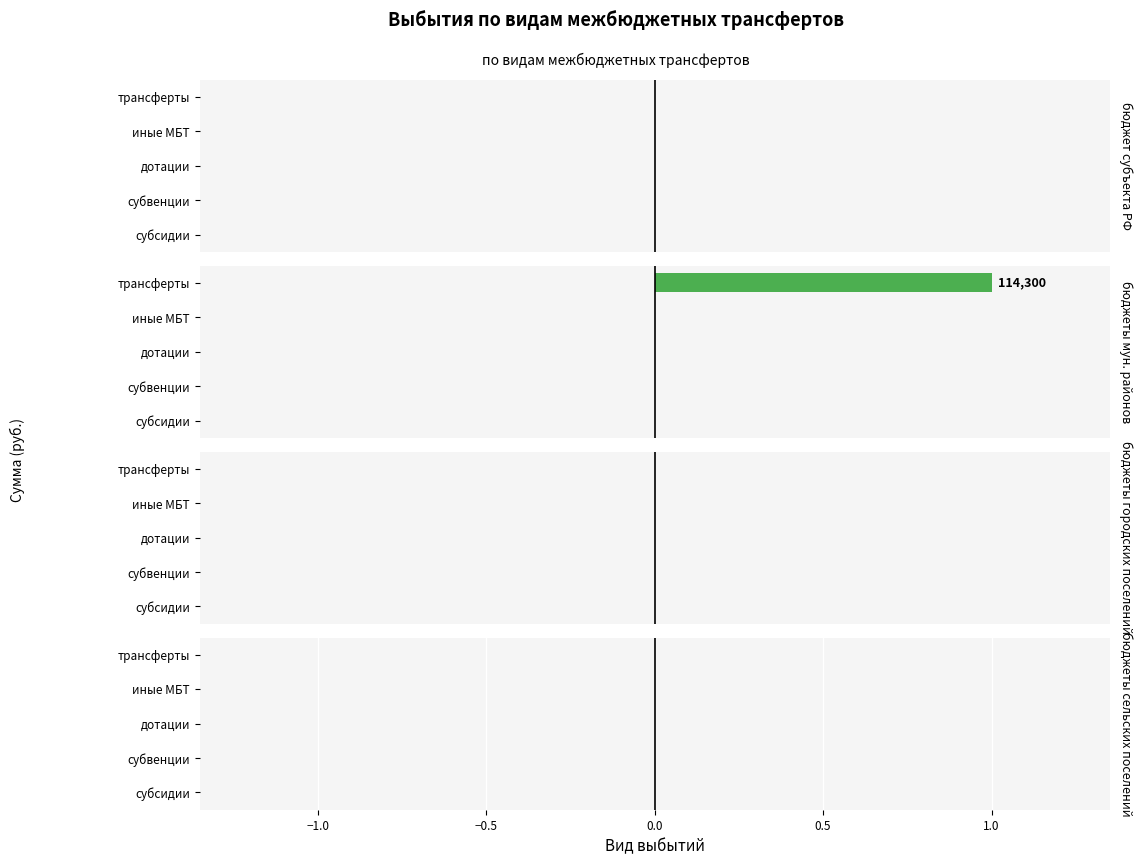

Rank the series at 0.0 from highest to lowest value.

бюджет субъекта РФ, бюджеты городских поселений, бюджеты сельских поселений, бюджеты мун. районов